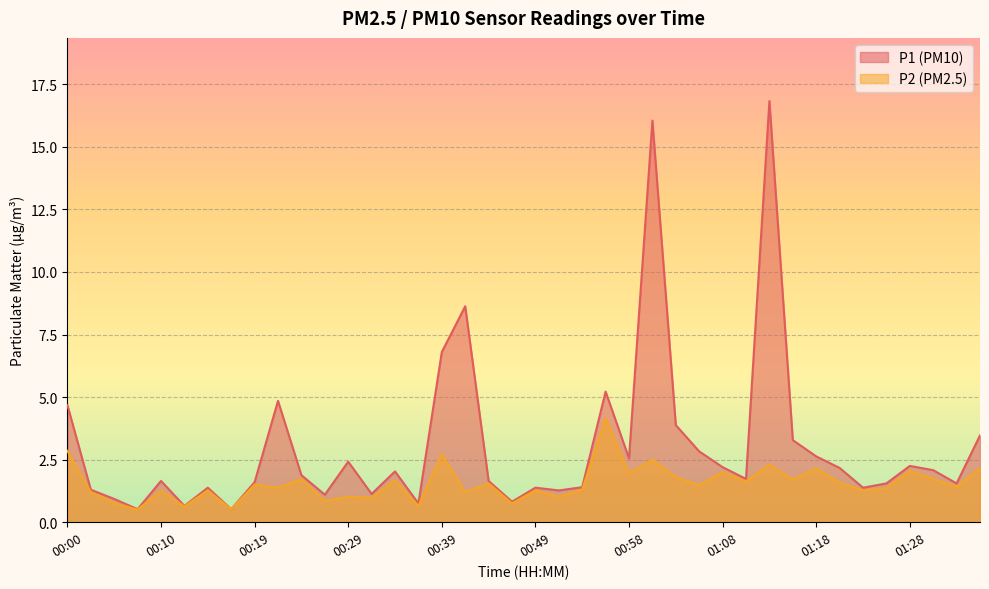

The value of P1 at 00:17 is 0.4. True or false?

False